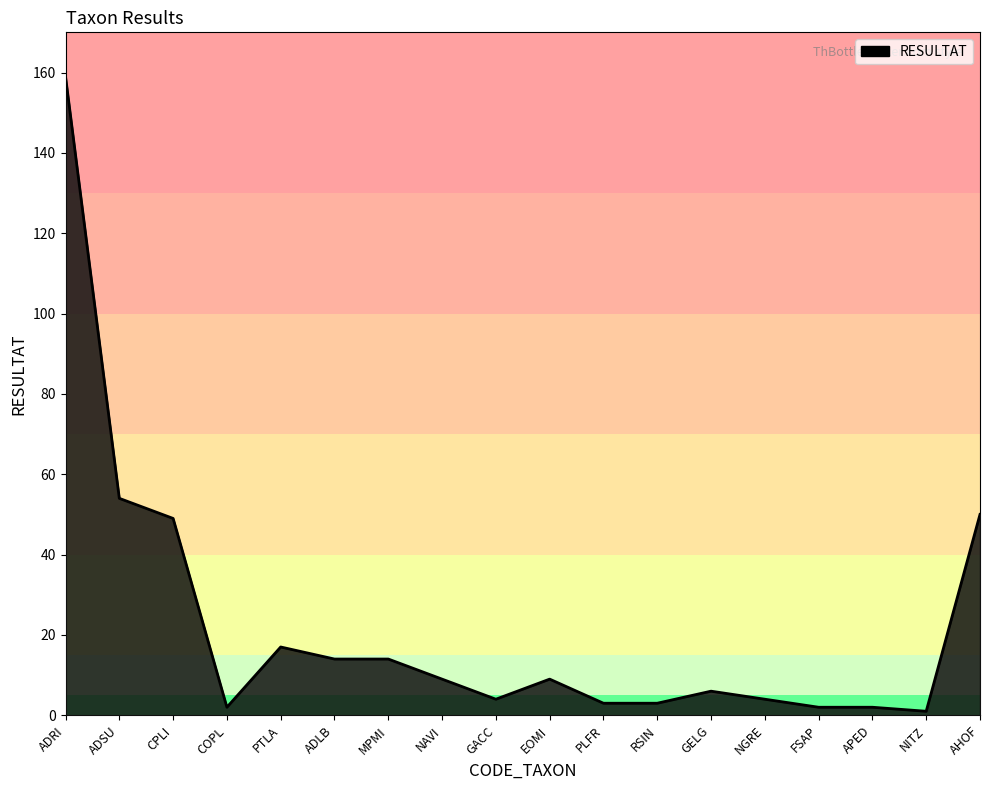

What is the difference between the second highest and minimum values?

53